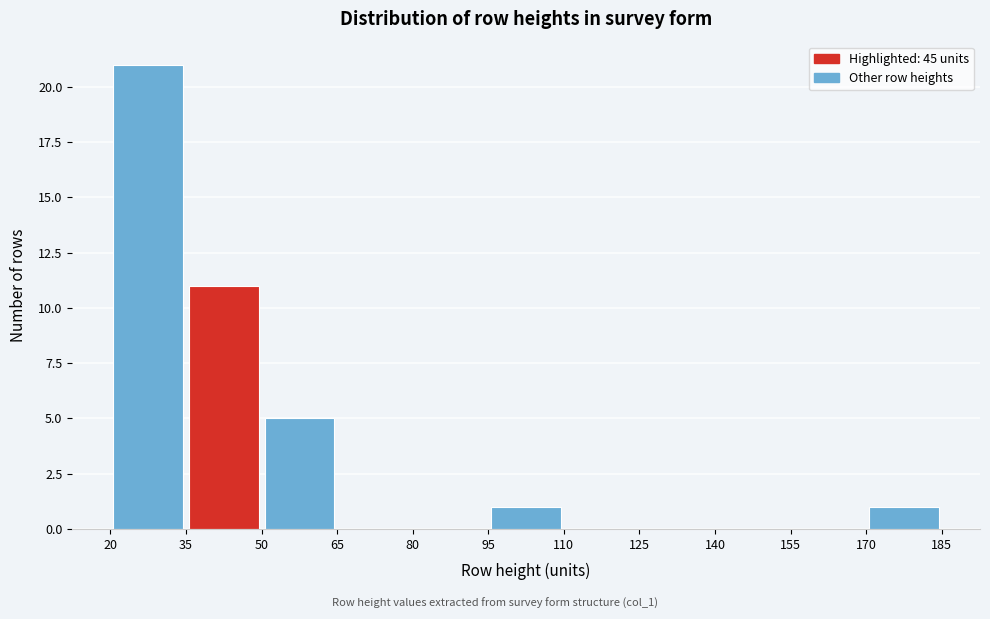

Reading left to right, transcribe this chart: for each bar, give the range it covers on the x-axis and its height. The values are not printed on the chart, so give them approximately, as read against the axis.

20 to 35: 21
35 to 50: 11
50 to 65: 5
65 to 80: 0
80 to 95: 0
95 to 110: 1
110 to 125: 0
125 to 140: 0
140 to 155: 0
155 to 170: 0
170 to 185: 1